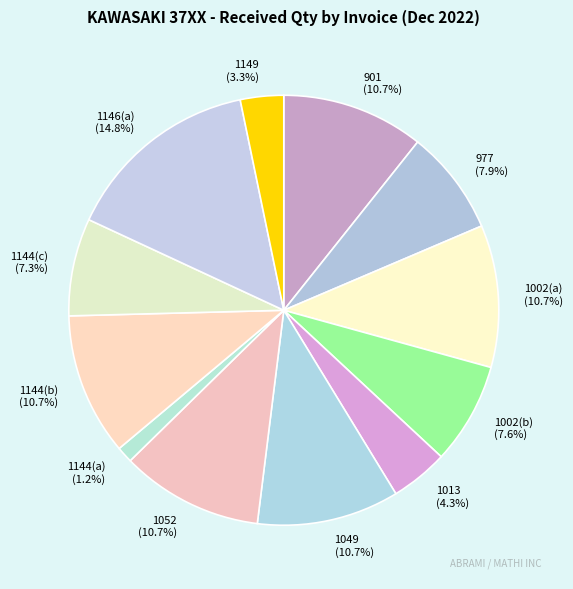

Count the number of slices in the pie.

12